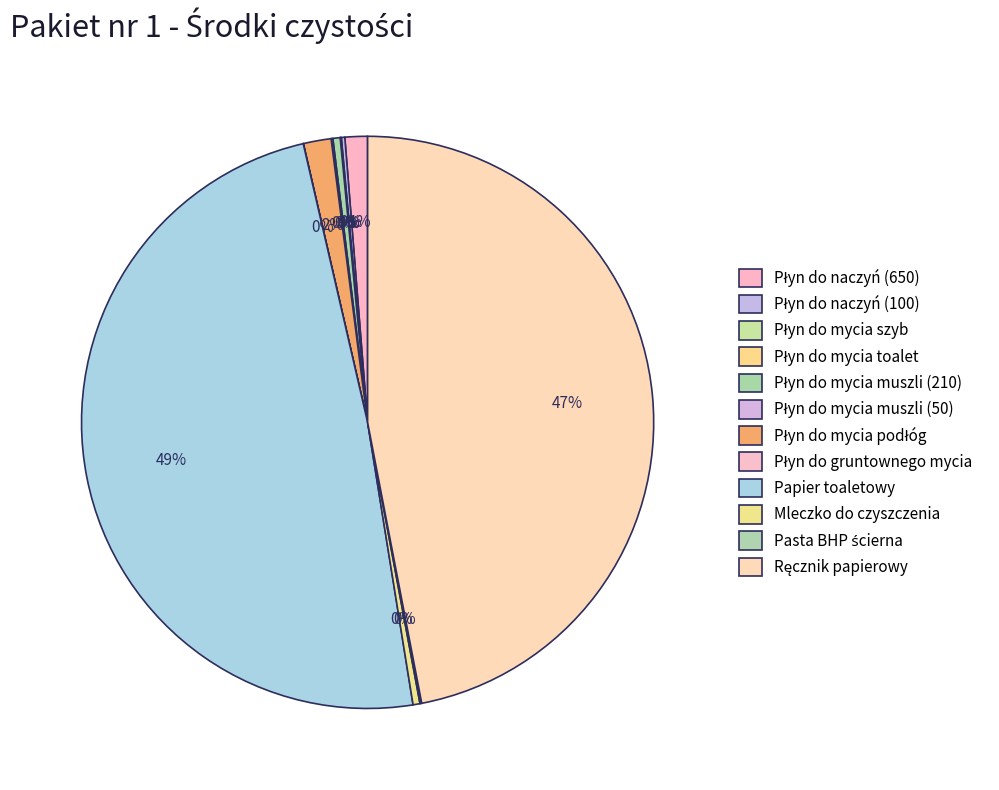

Rank the categories by value from lowest to highest.

Płyn do gruntownego mycia, Płyn do mycia toalet, Płyn do mycia szyb, Płyn do mycia muszli (50), Pasta BHP ścierna, Płyn do naczyń (100), Mleczko do czyszczenia, Płyn do mycia muszli (210), Płyn do naczyń (650), Płyn do mycia podłóg, Ręcznik papierowy, Papier toaletowy